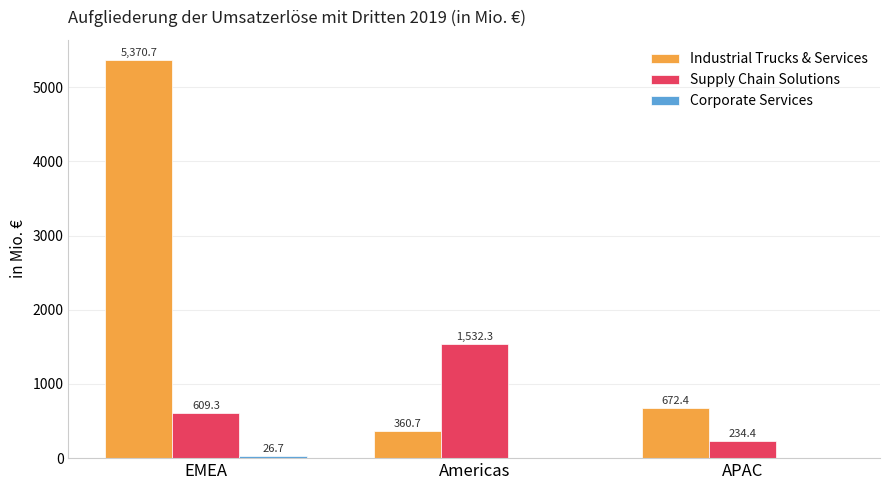

What is the sum of the Supply Chain Solutions values at Americas and APAC?

1766.7